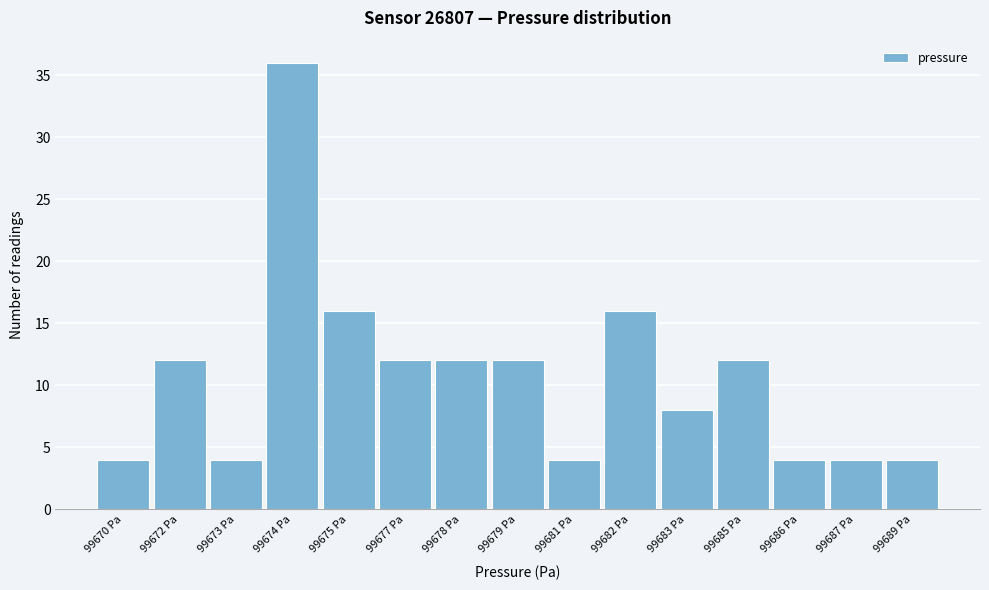

Reading right to left, transcribe all the data shown in this chart.

4	4	4	12	8	16	4	12	12	12	16	36	4	12	4